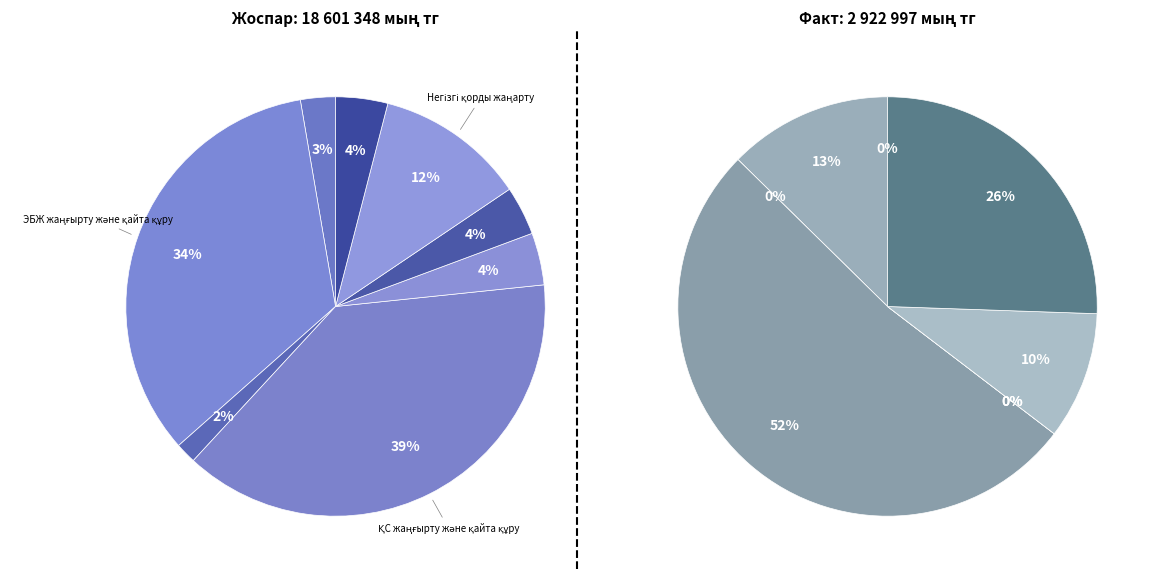

Combined, do Негізгі қорды жаңарту and ҚС жаңғырту және қайта құру account for over 50%?

Yes